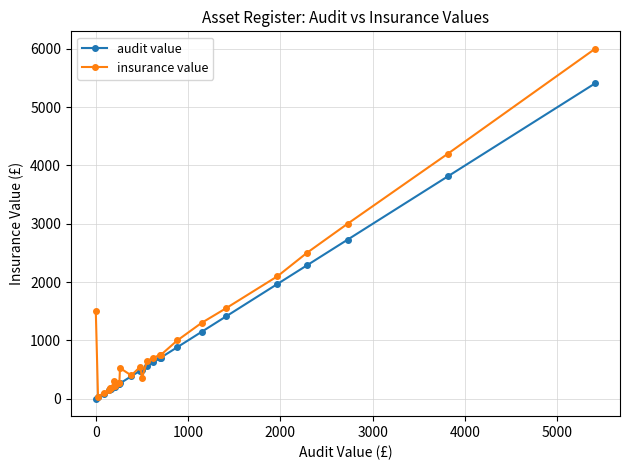

What are all the series names shown in the legend?

audit value, insurance value